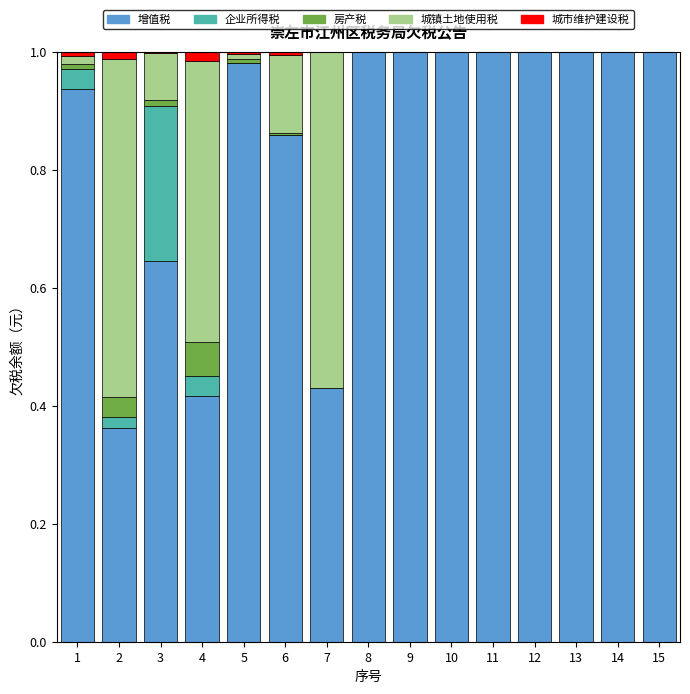

How many series are shown in this chart?

5